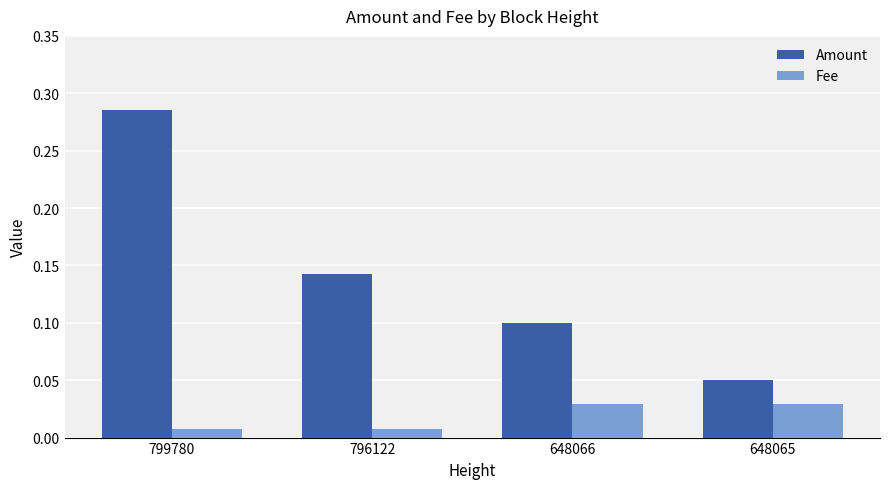

Which series has the largest total across all categories?

Amount